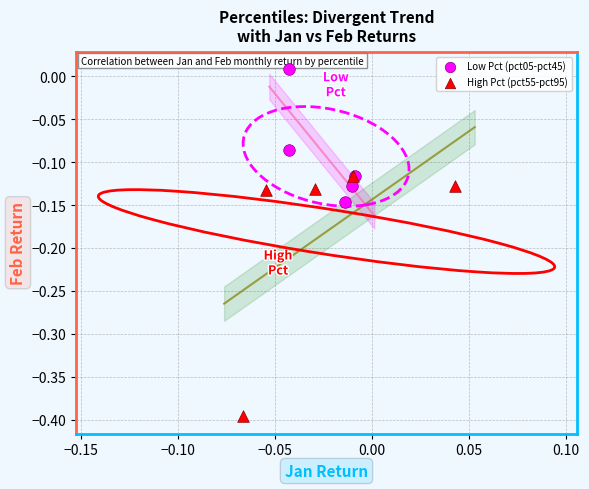

Which series has the widest spread of Y values?

High Pct (pct55-pct95)